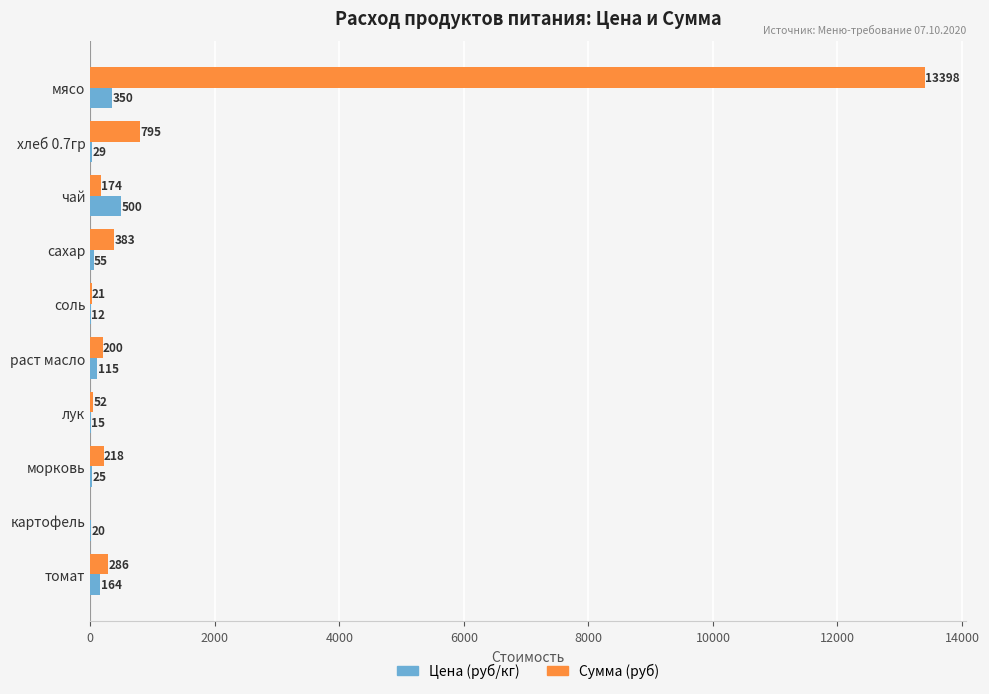

Which series has the largest total across all categories?

Сумма (руб)